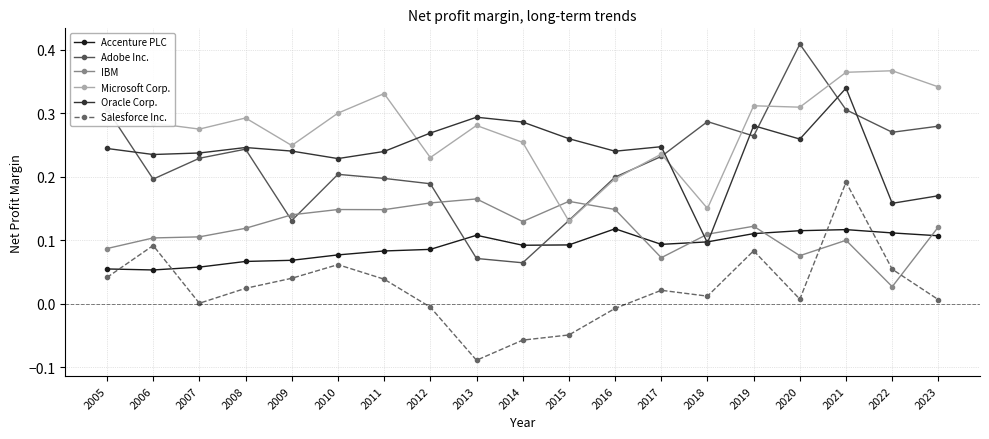

At which label does Salesforce Inc. reach its peak?

2021